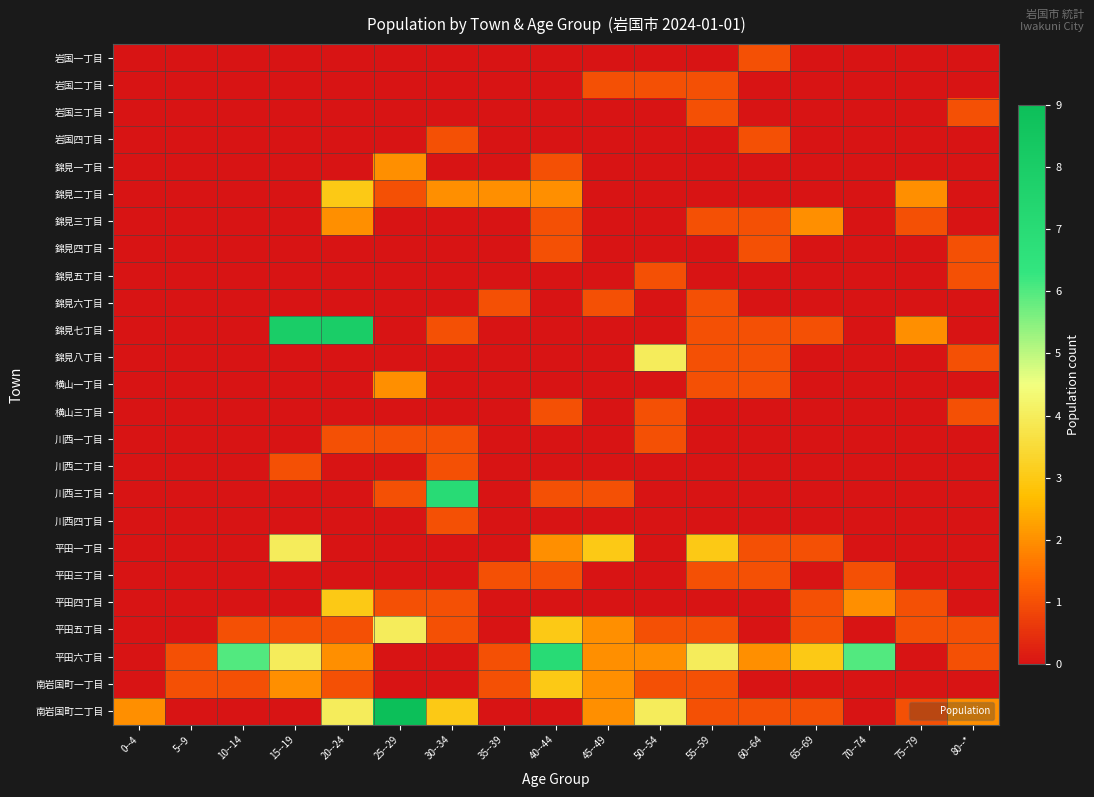

List the series in order of their peak value, lowest first.

岩国一丁目, 岩国二丁目, 岩国三丁目, 岩国四丁目, 錦見四丁目, 錦見五丁目, 錦見六丁目, 横山三丁目, 川西一丁目, 川西二丁目, 川西四丁目, 平田三丁目, 錦見一丁目, 錦見三丁目, 横山一丁目, 錦見二丁目, 平田四丁目, 南岩国町一丁目, 錦見八丁目, 平田一丁目, 平田五丁目, 川西三丁目, 平田六丁目, 錦見七丁目, 南岩国町二丁目